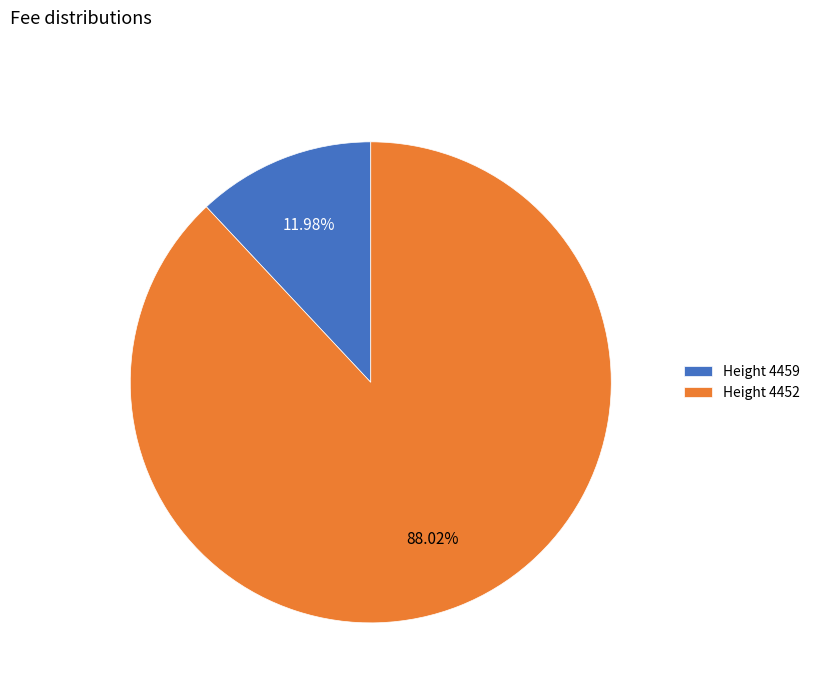

Which category has the biggest portion of the pie?

Height 4452